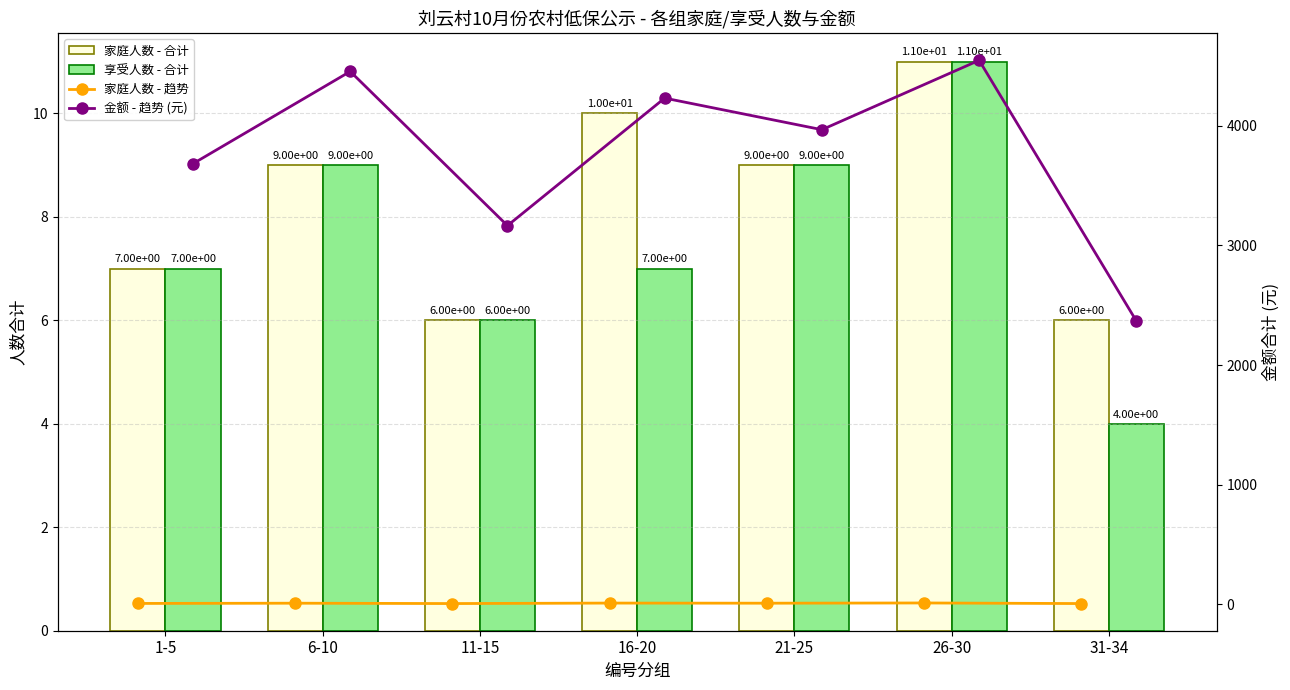

What is the sum of all 金额 - 趋势 (元) values?

26415